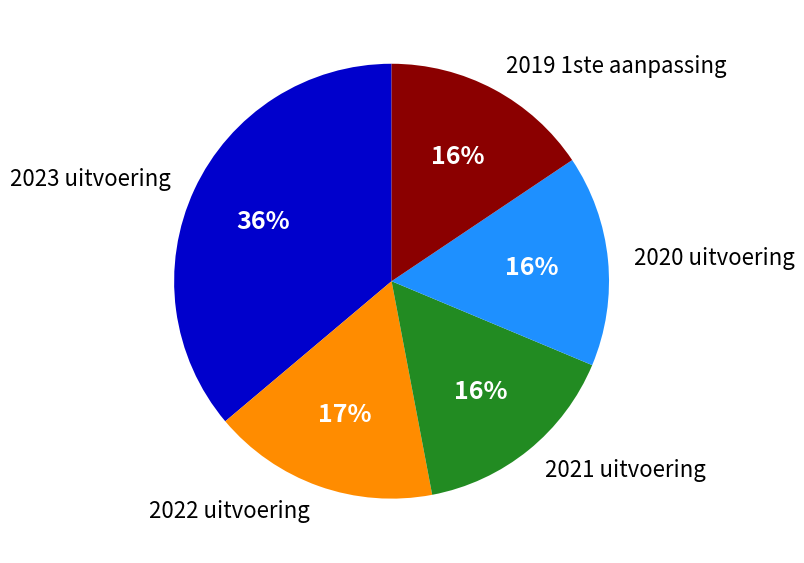

Which category has the biggest portion of the pie?

2023 uitvoering